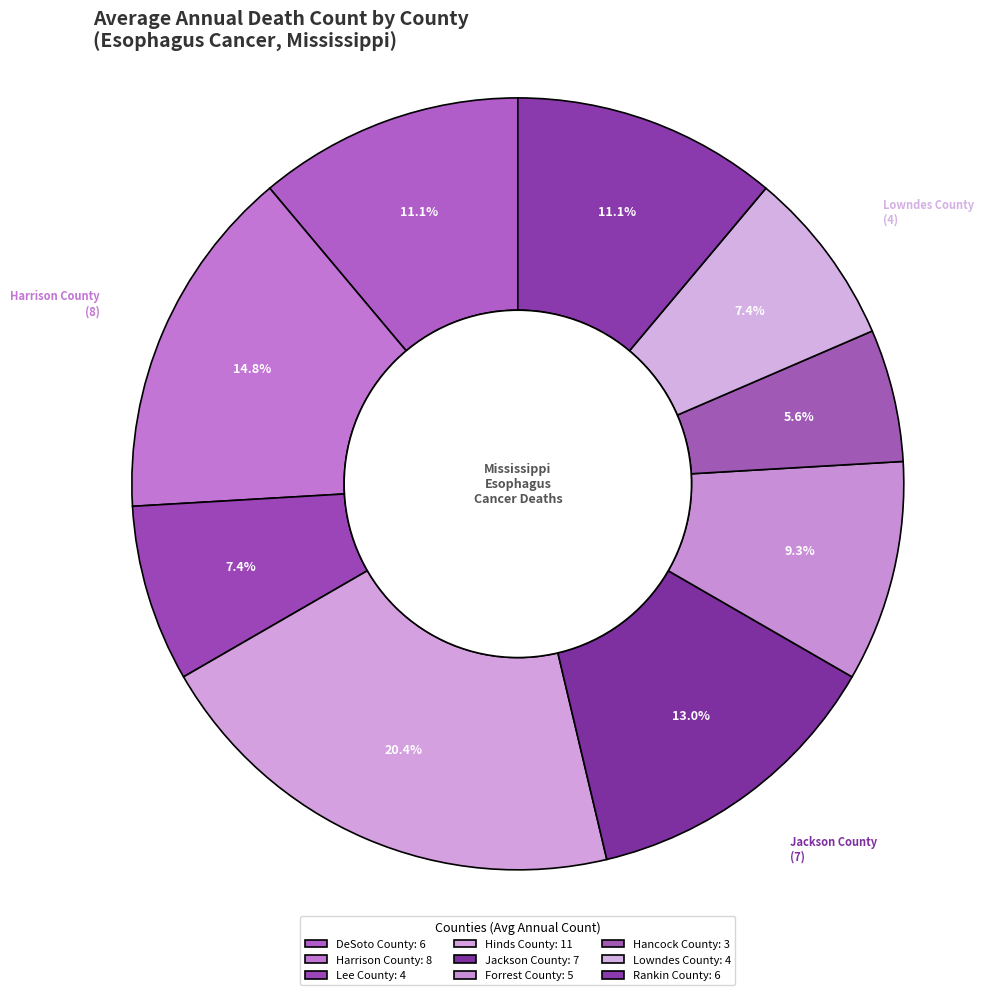

What is the ratio of the value at Lowndes County to the value at Lee County?

1.0